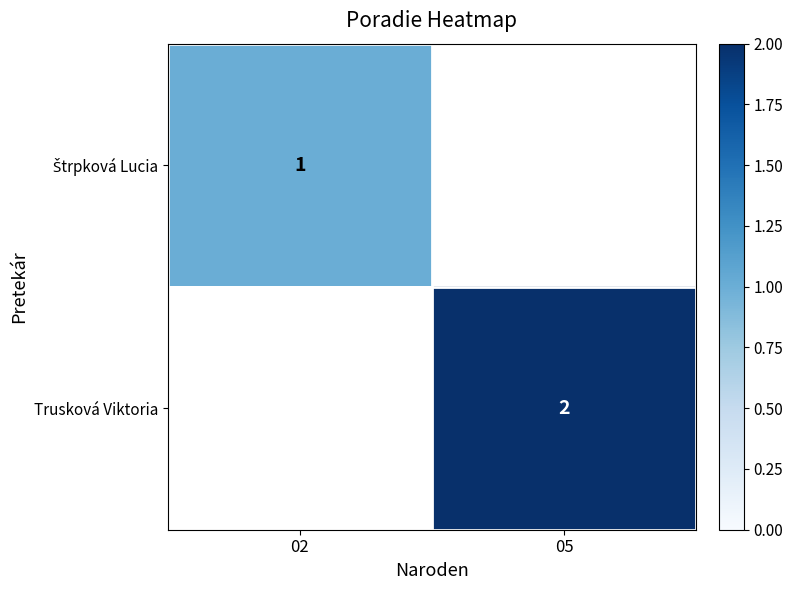

The value of Trusková Viktoria at 05 is 3. True or false?

False